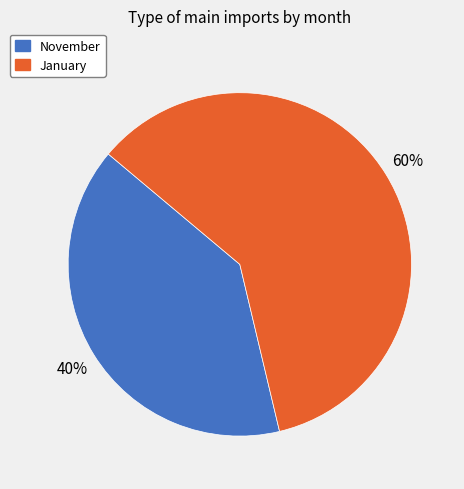

To the nearest percent, what is the average slice percentage?

50%